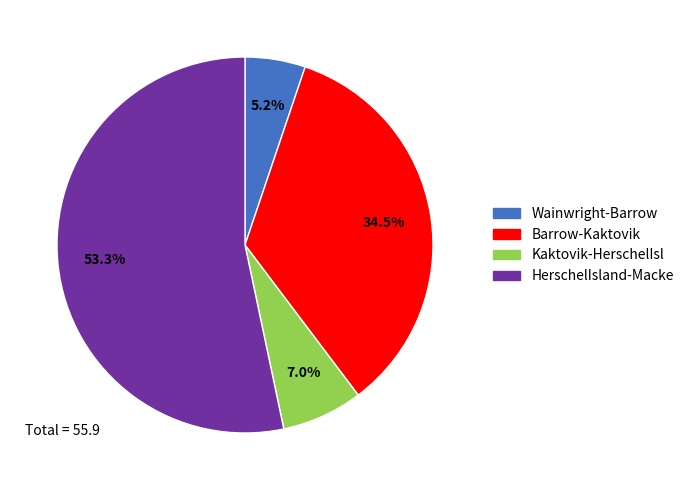

Do HerschelIsland-Macke and Barrow-Kaktovik together represent more than half of the pie?

Yes